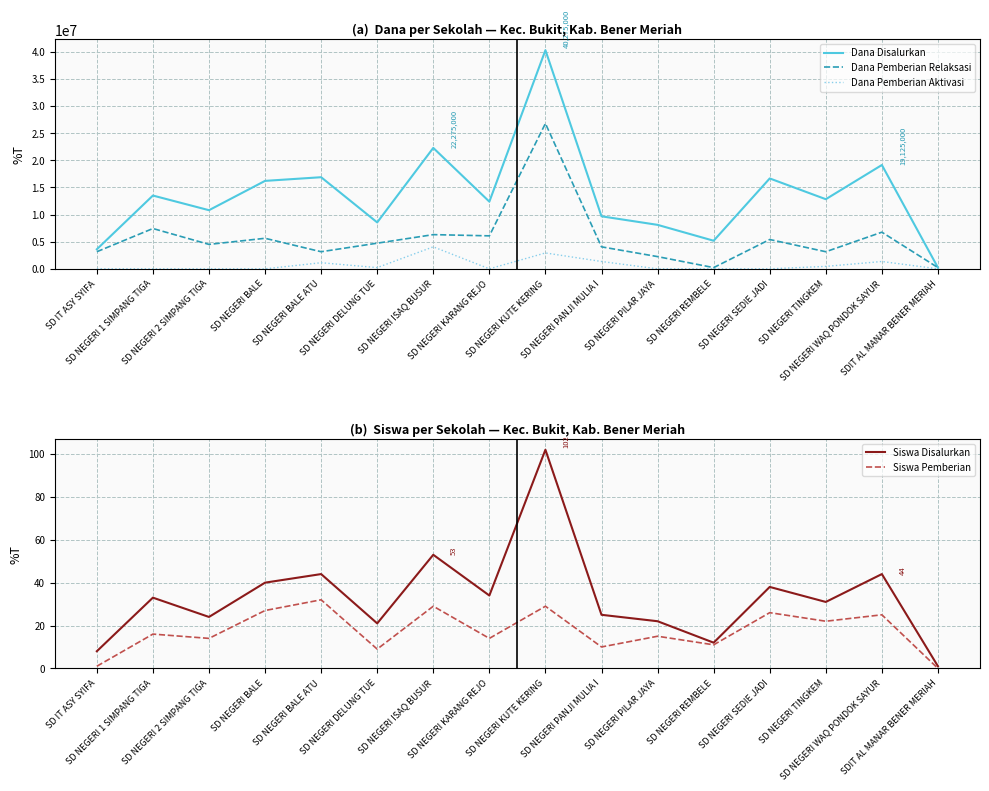

True or false: Dana Pemberian Aktivasi and Siswa Disalurkan intersect in this chart.

True